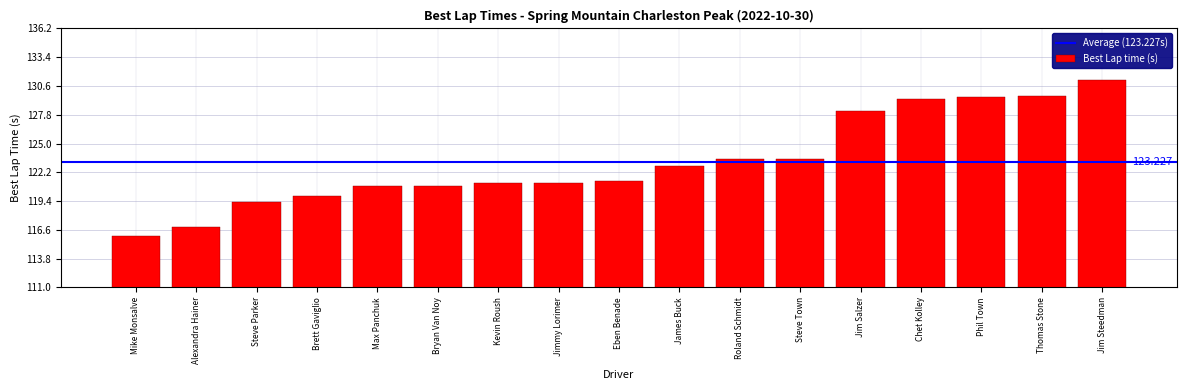

What is the label of the 16th bar from the left?

Thomas Stone